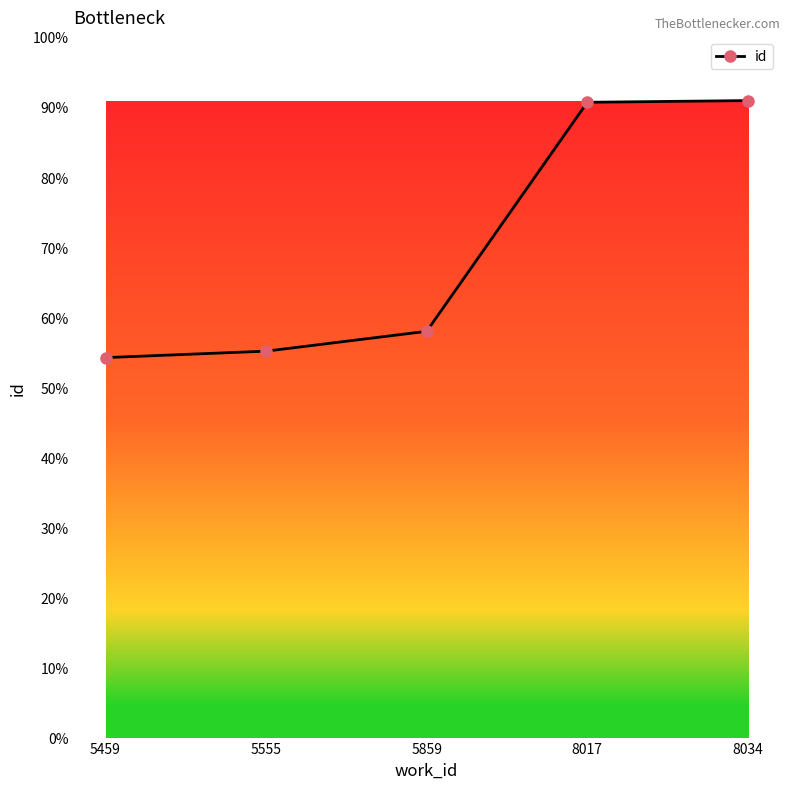

Does the chart have visible grid lines?

No